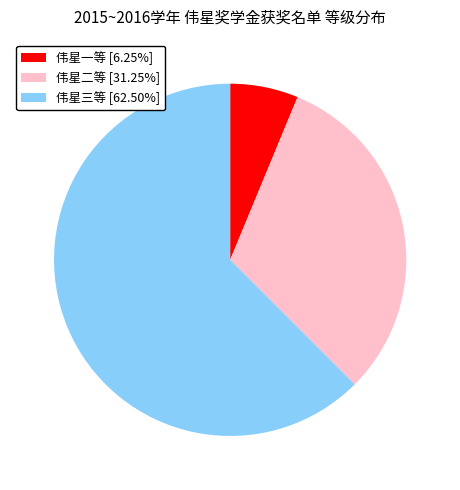

Between 伟星一等 and 伟星三等, which is larger?

伟星三等